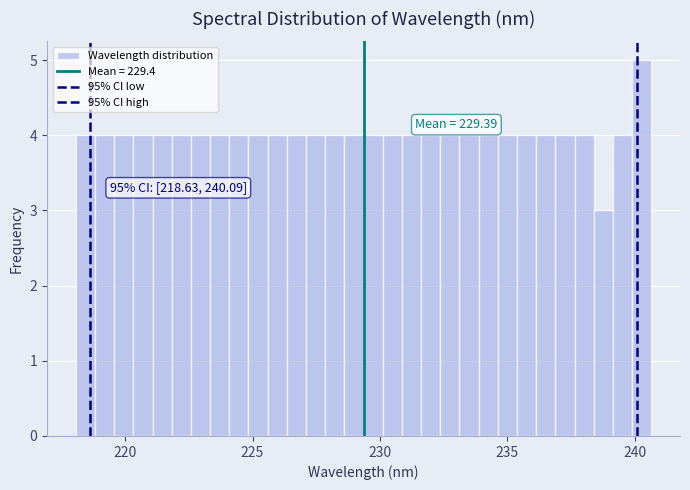

Read against the x-axis, roughly where is the centre of the tallest bar?

240.5